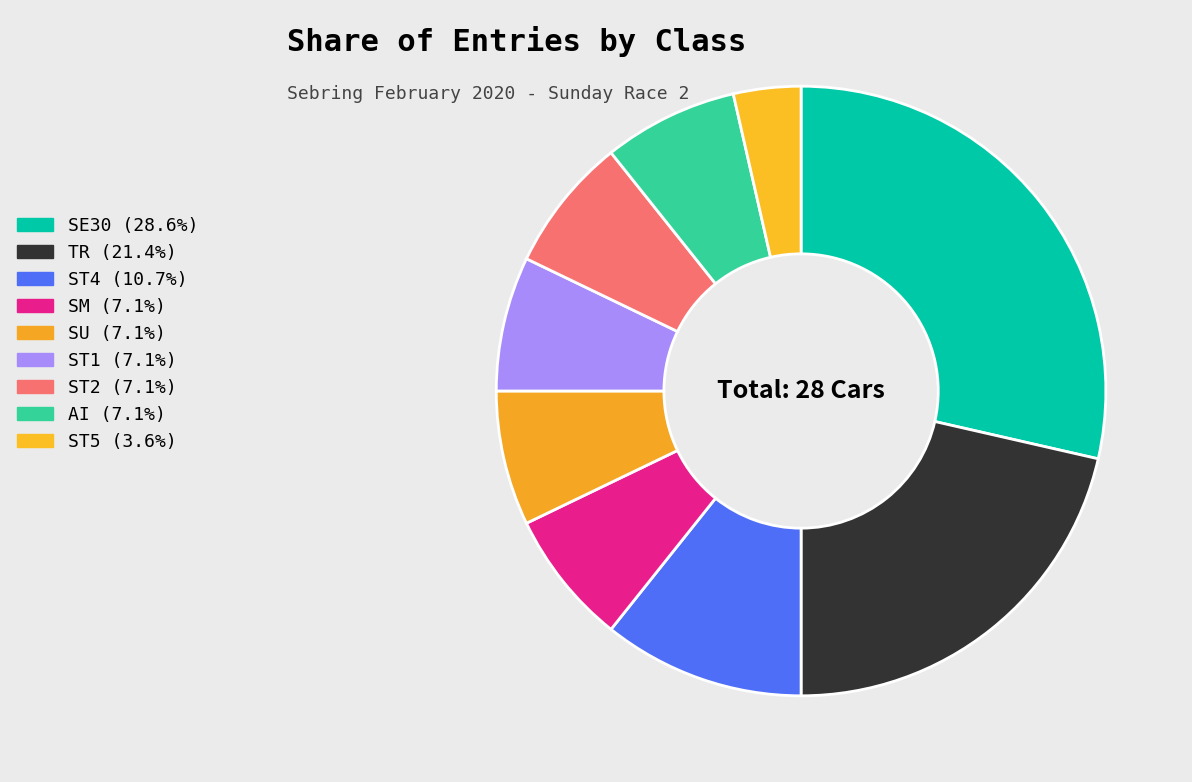

True or false: AI accounts for 1% of the total.

False